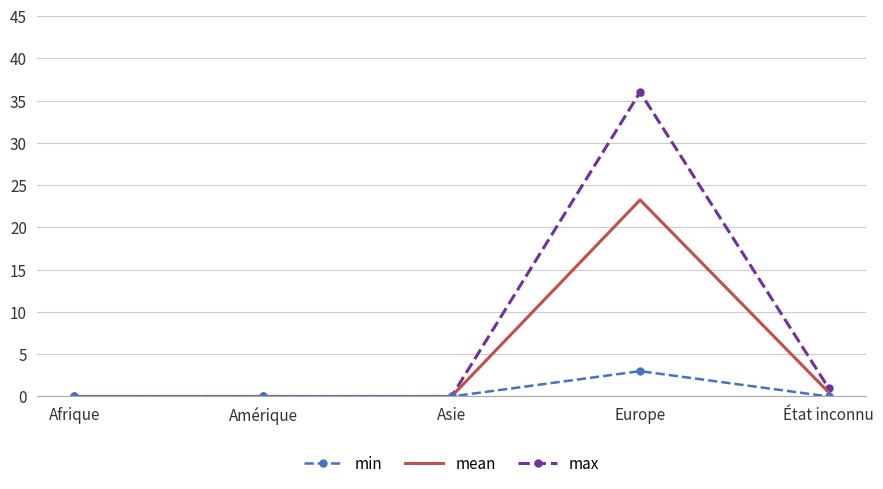

Between Europe and État inconnu, which series saw the biggest shift?

max